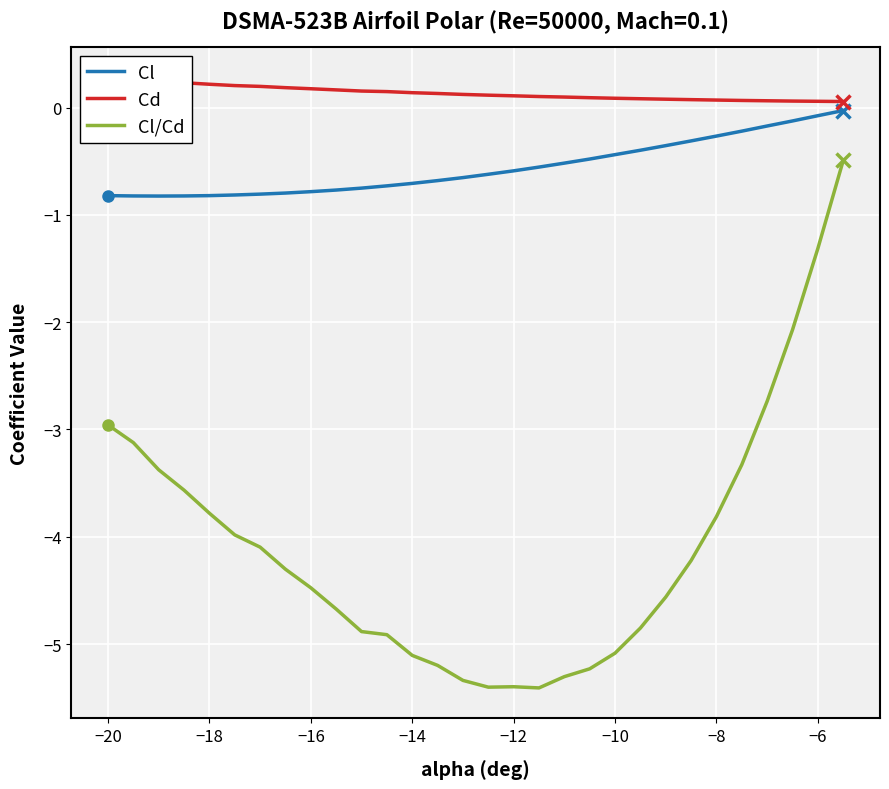

What is the lowest value of the Cl series?

-0.8